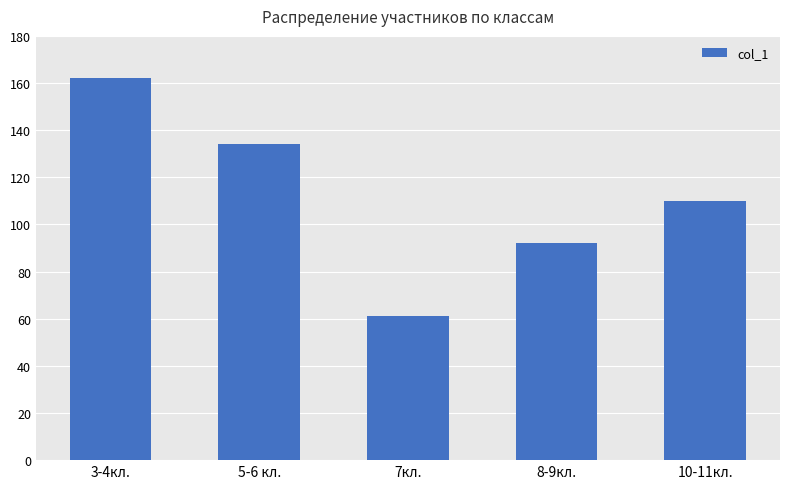

Reading left to right, transcribe all the data shown in this chart.

162	134	61	92	110